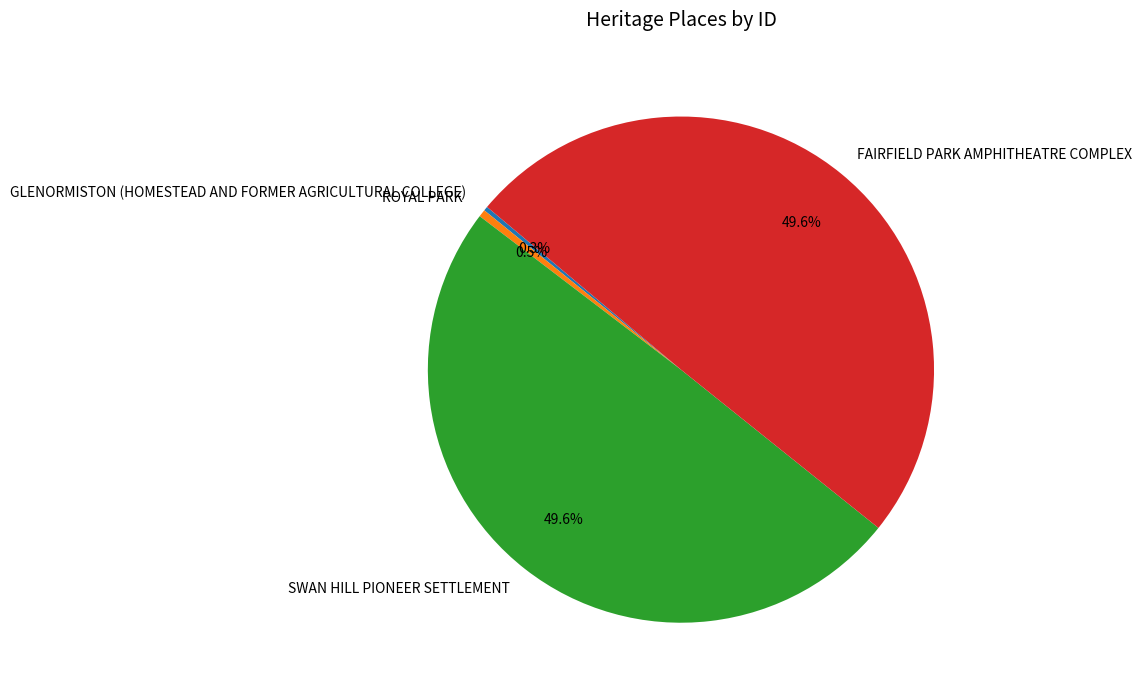

Which has a higher value, SWAN HILL PIONEER SETTLEMENT or ROYAL PARK?

SWAN HILL PIONEER SETTLEMENT